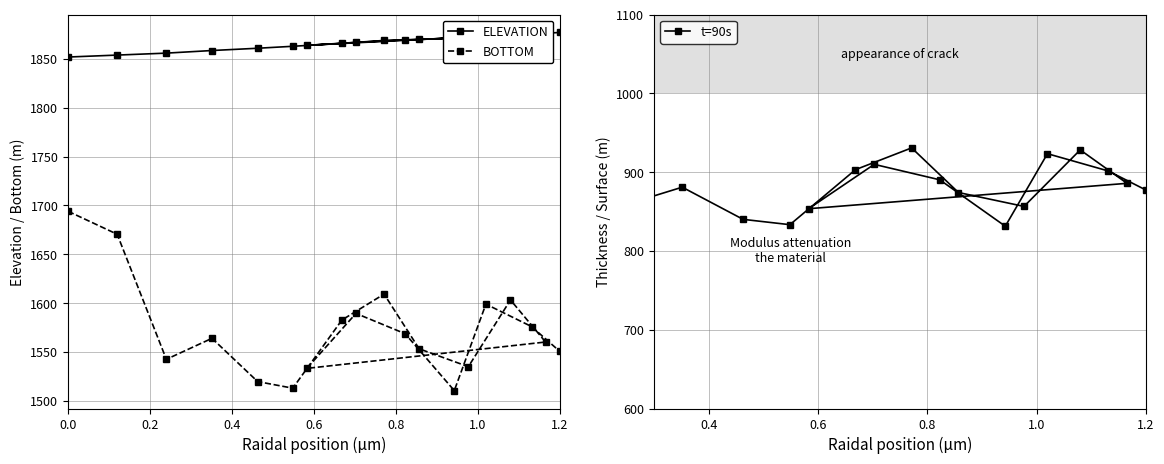

The value of BOTTOM at 1.2 is 2093.5. True or false?

False